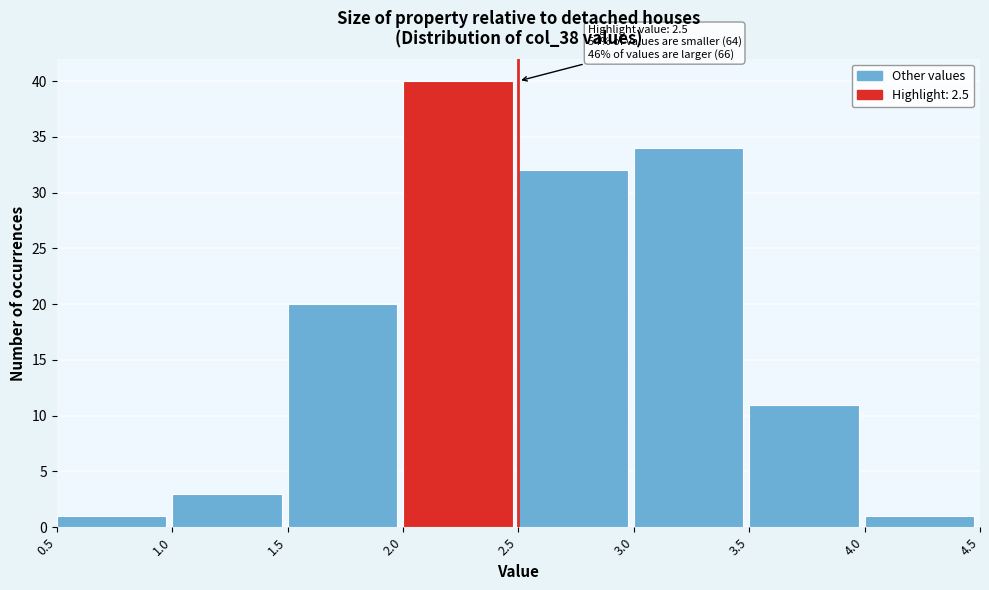

Which range on the x-axis has the tallest bar?

2.0 to 2.5